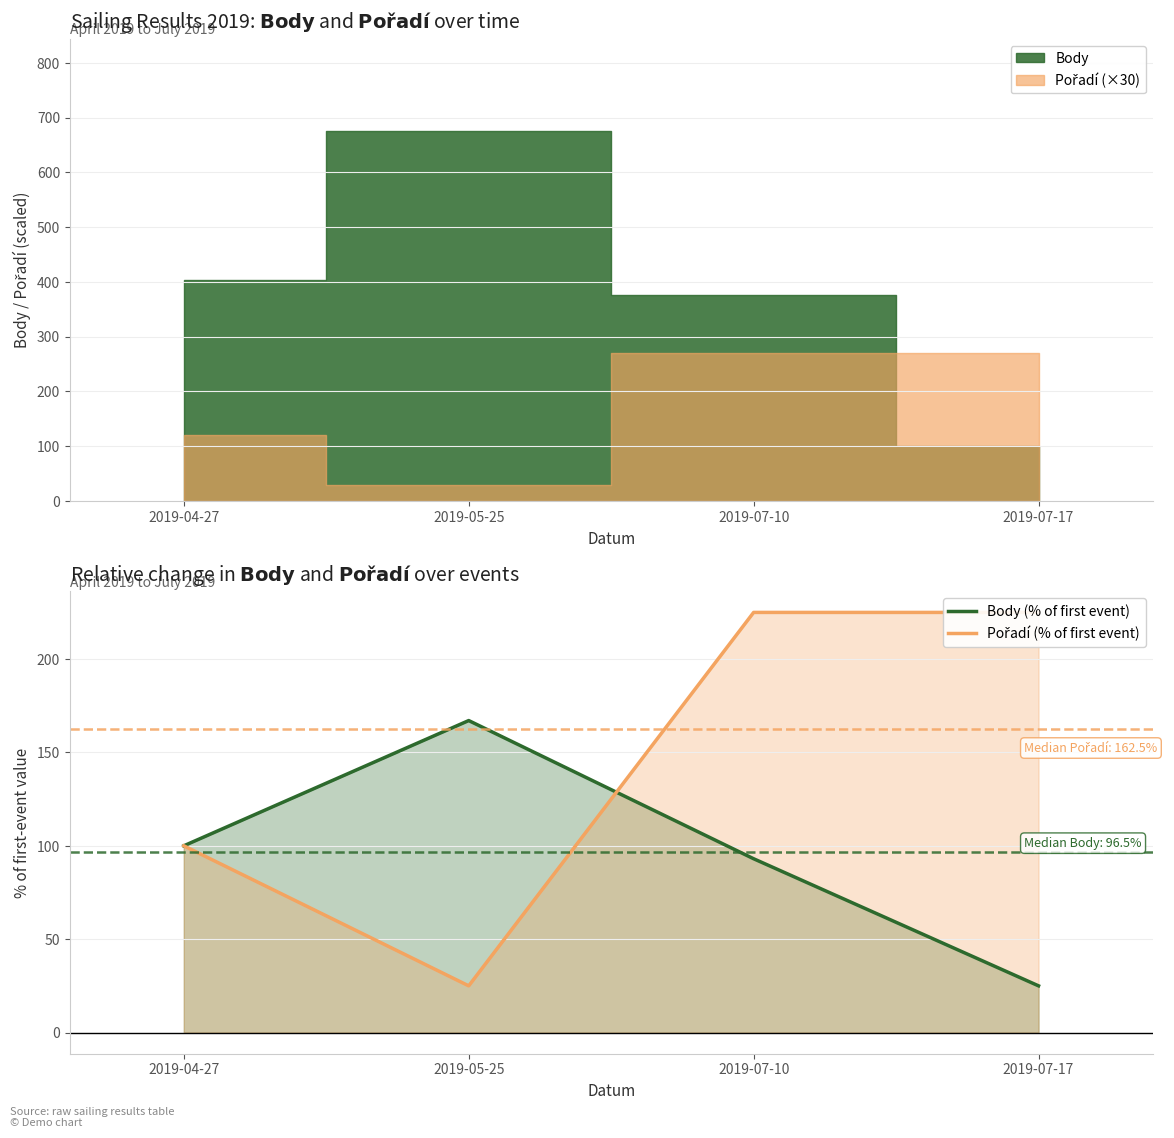

What is the difference between the highest and lowest values at 2019-07-17?

200.0